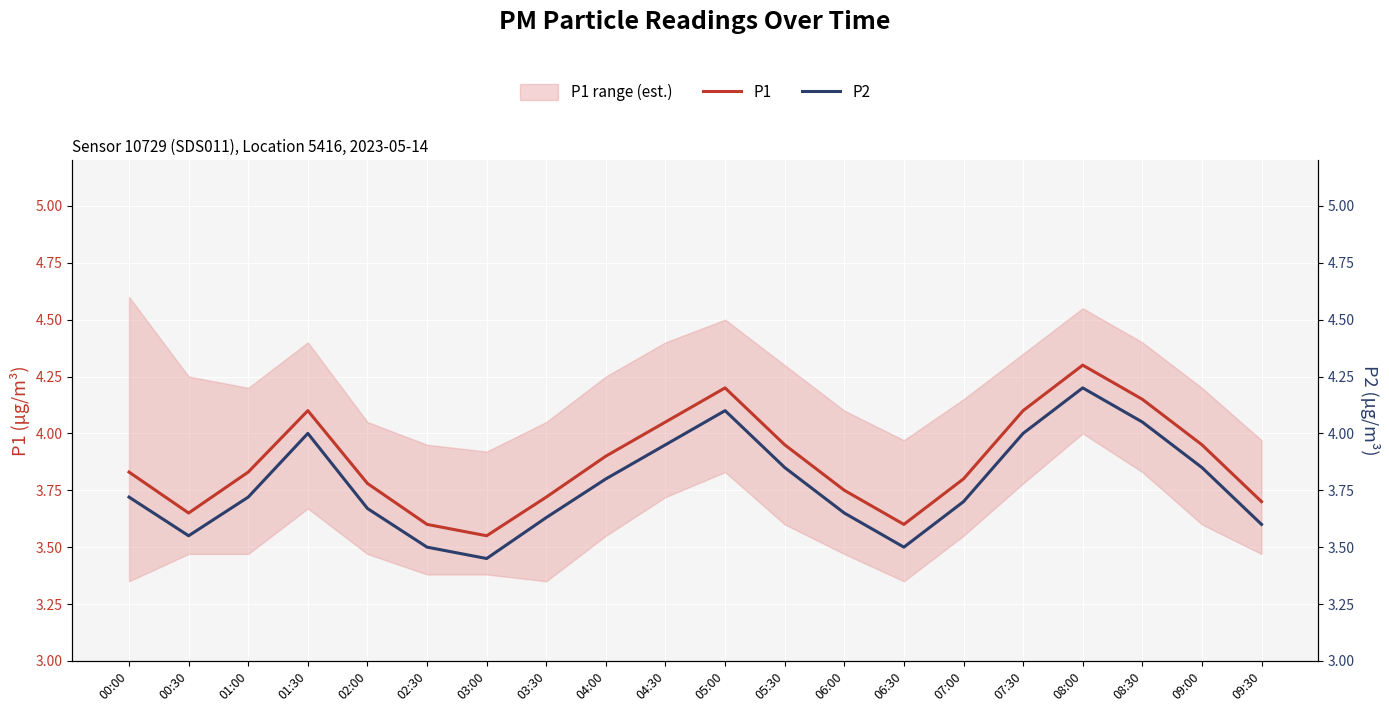

List the labels in order of P2 value, smallest first.

03:00, 02:30, 06:30, 00:30, 09:30, 03:30, 06:00, 02:00, 07:00, 00:00, 01:00, 04:00, 05:30, 09:00, 04:30, 01:30, 07:30, 08:30, 05:00, 08:00